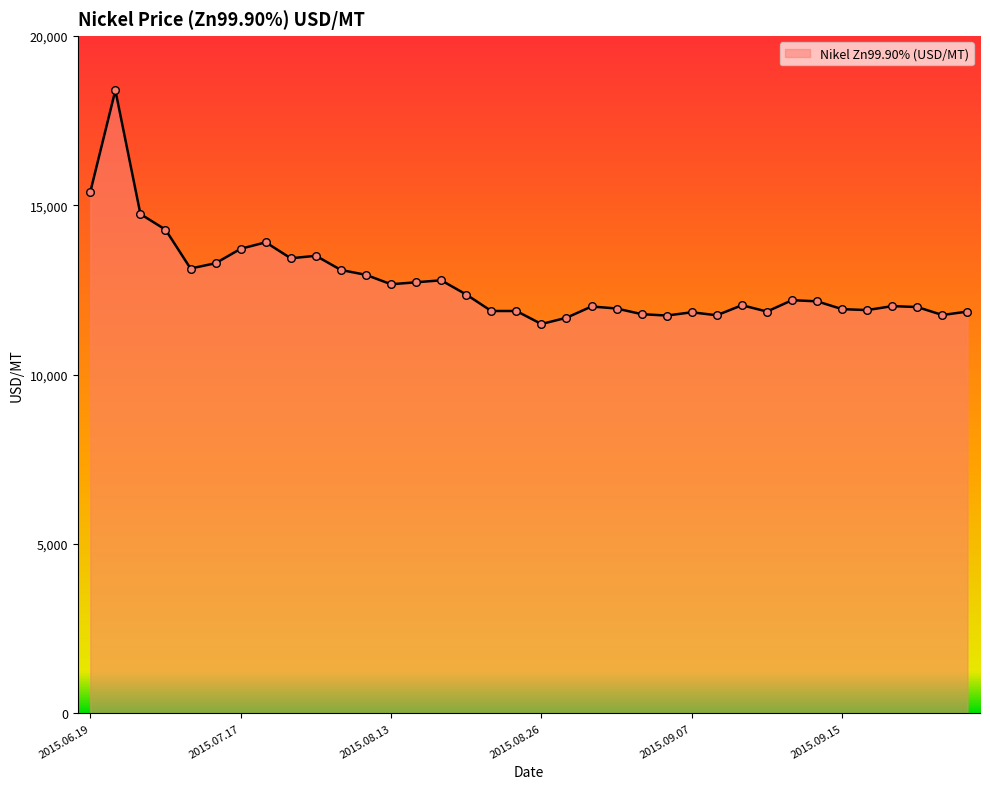

What is the maximum value shown in the chart?

18398.7